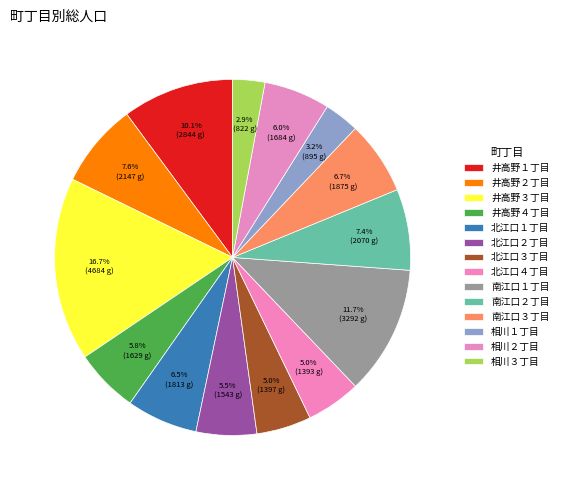

Is 井高野４丁目 the majority of the pie?

No